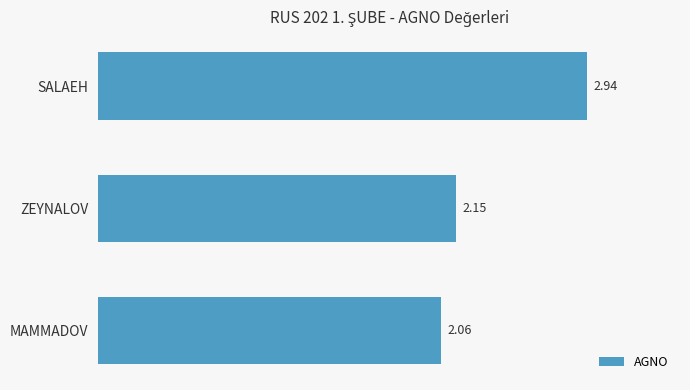

What is the label of the 1st bar from the top?

SALAEH